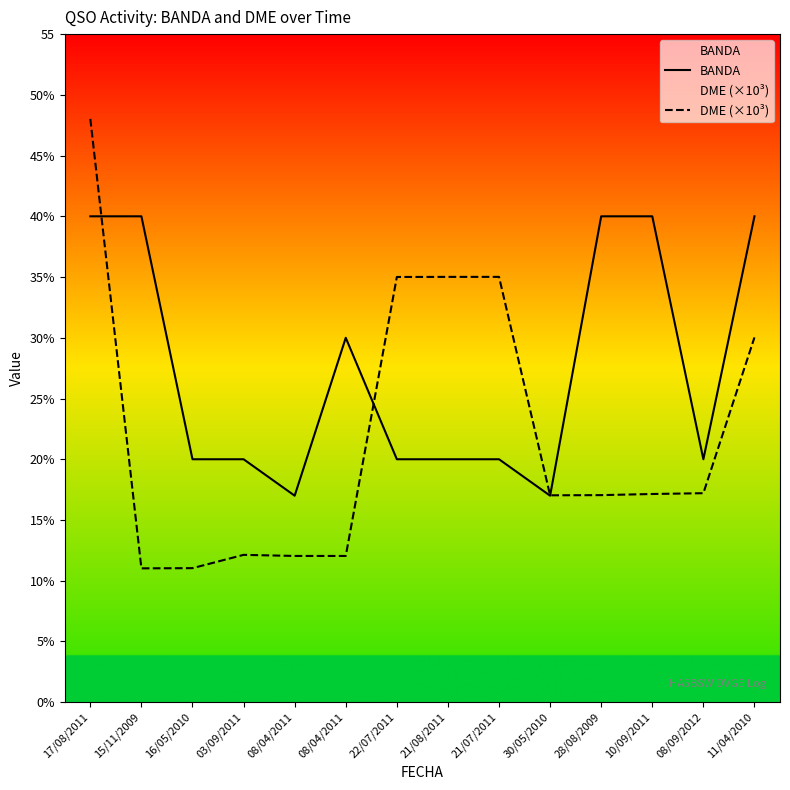

What is the difference between the maximum and minimum values in the DME (×10³) series?

37.0